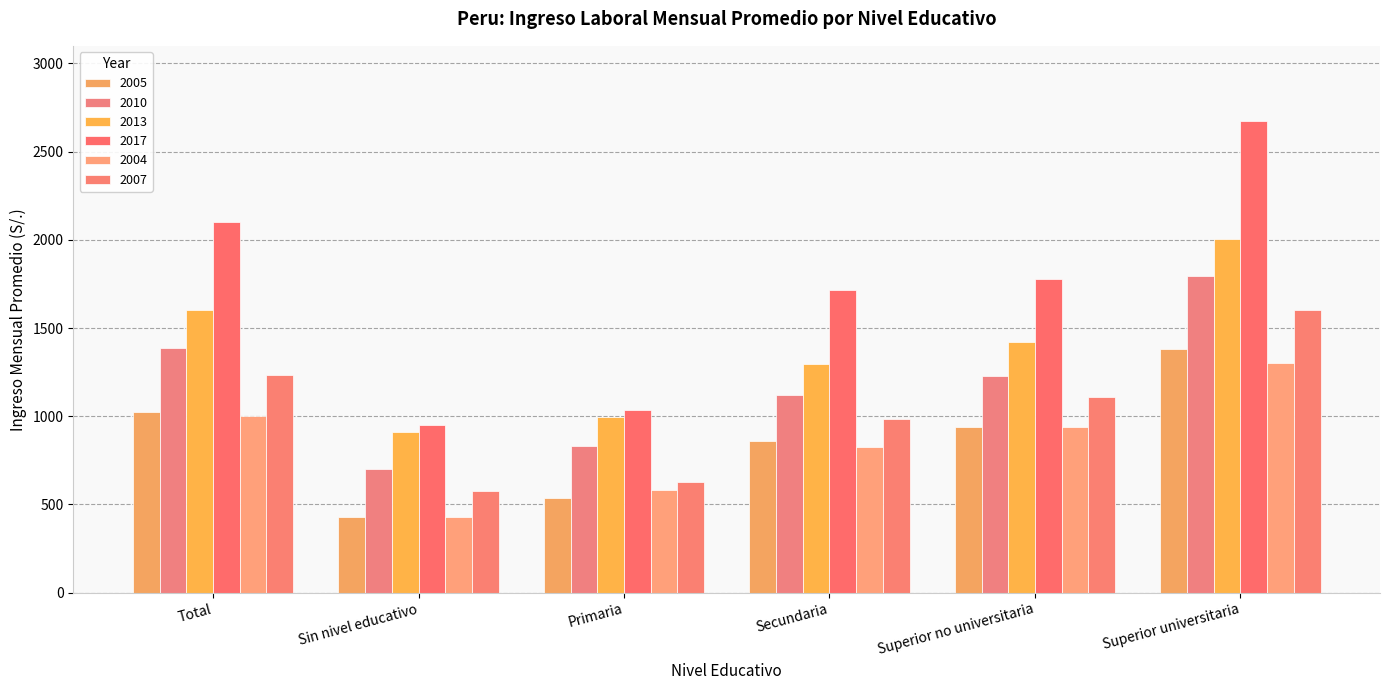

Which series has the widest spread of values?

2017